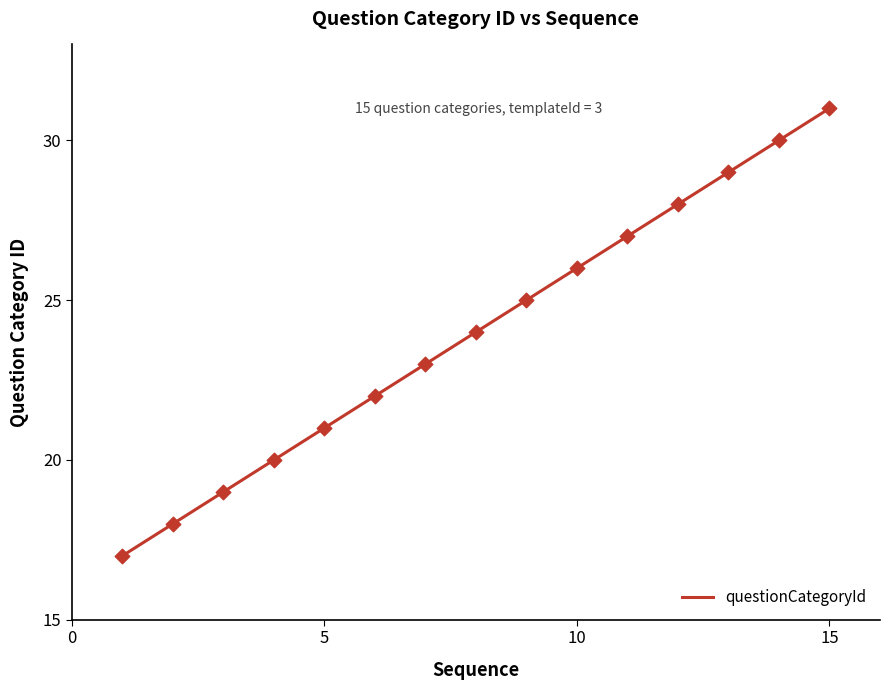

What is the difference between the maximum and minimum values?

14